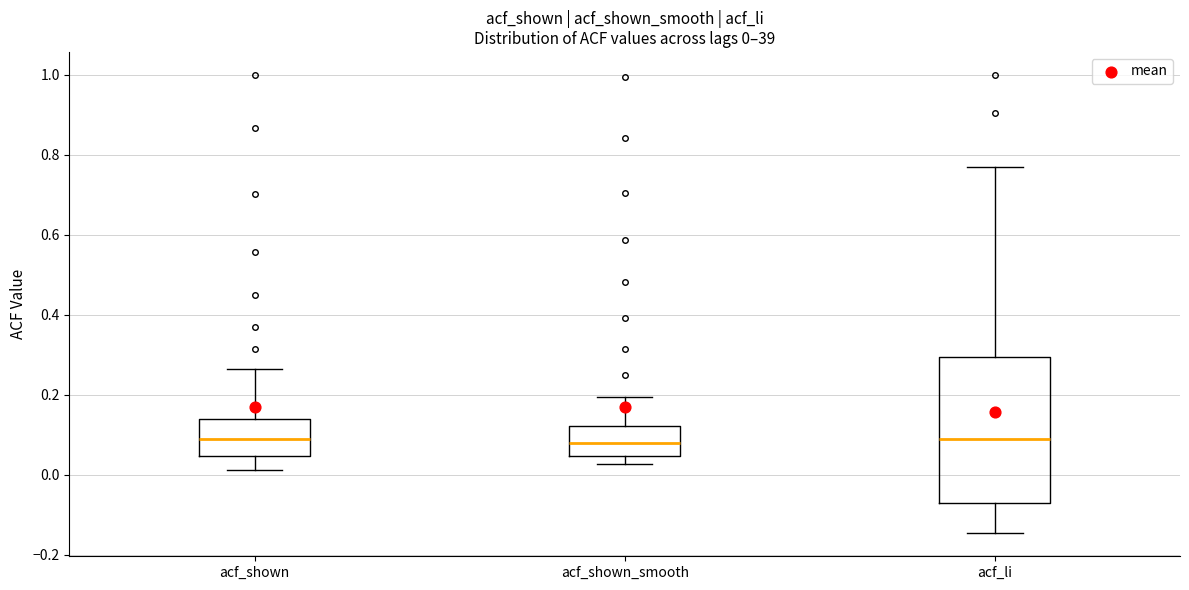

Which box is the tallest, from its lower edge to its upper edge?

acf_li